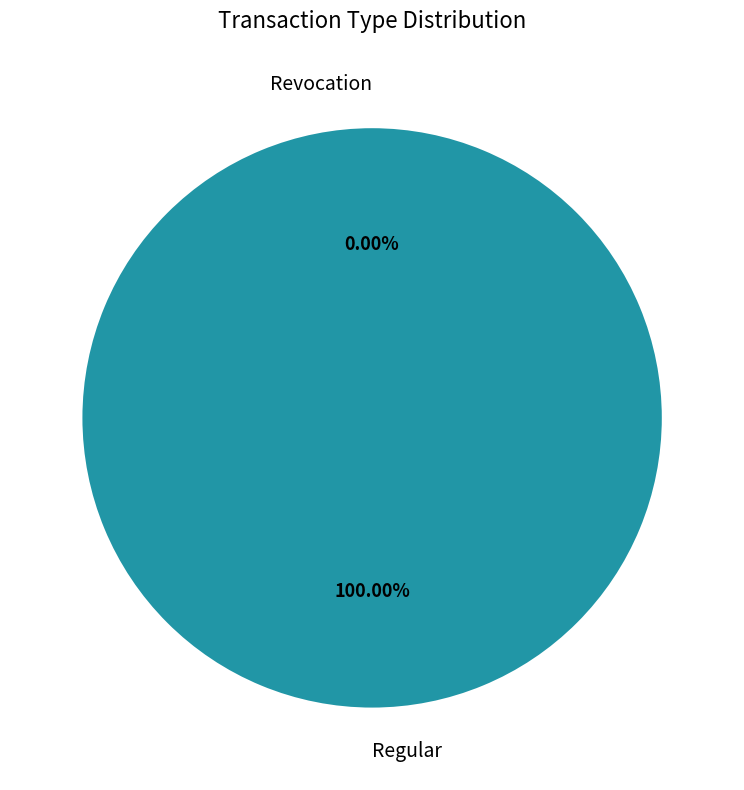

What is the majority slice?

Regular